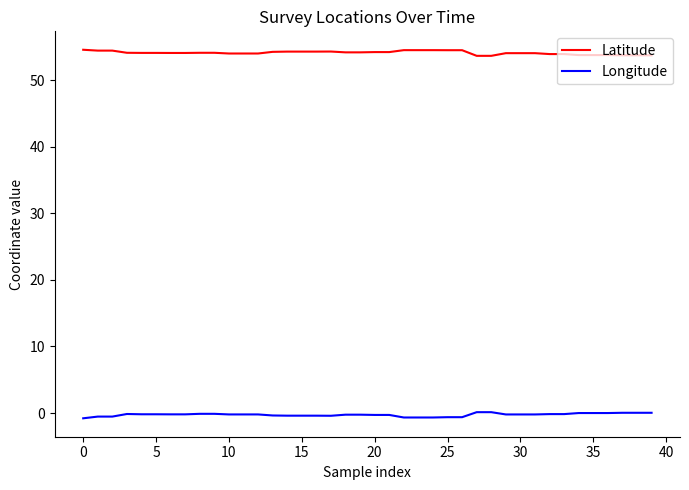

True or false: Longitude and Latitude cross at least once.

False